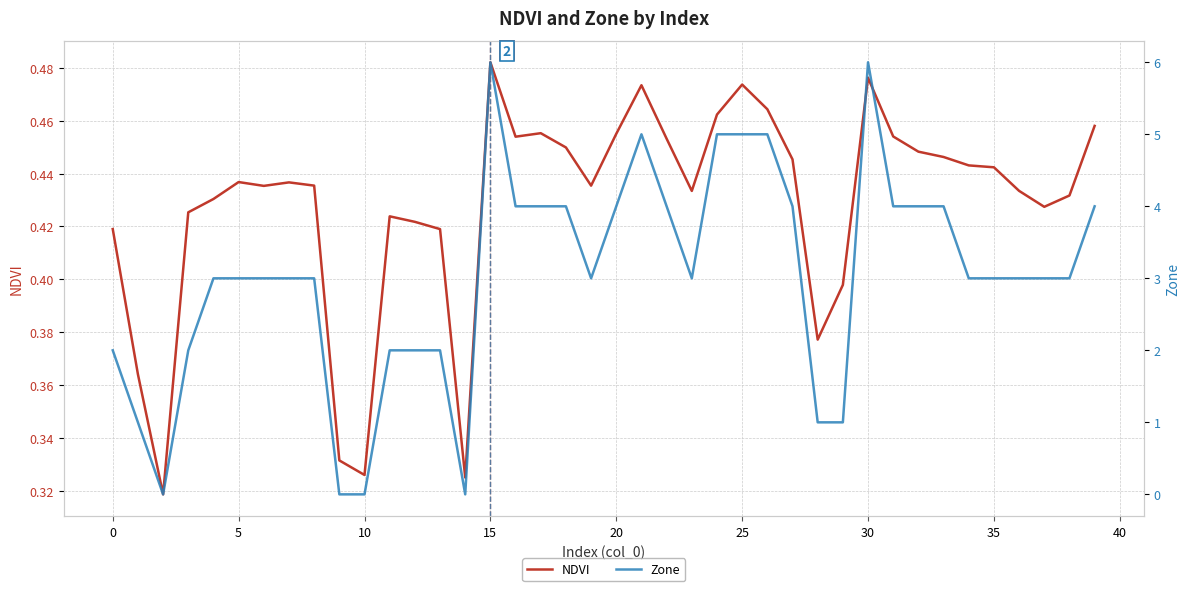

At which label does NDVI reach its peak?

15